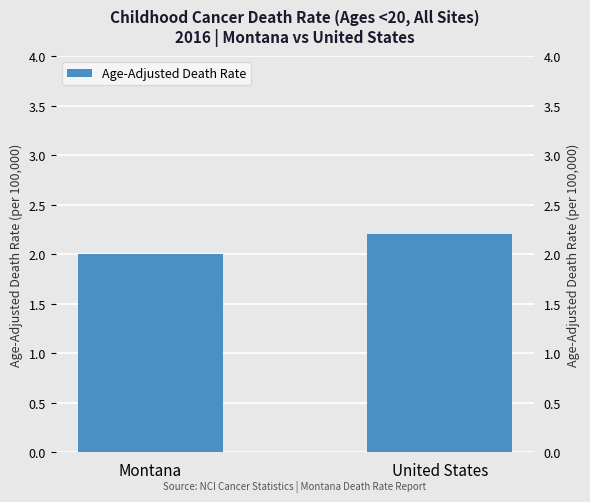

Between United States and Montana, which is larger?

United States